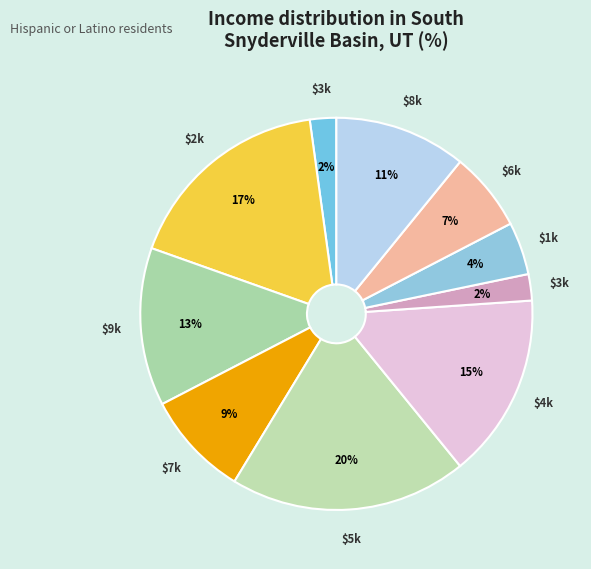

What is the largest slice in the pie chart?

5